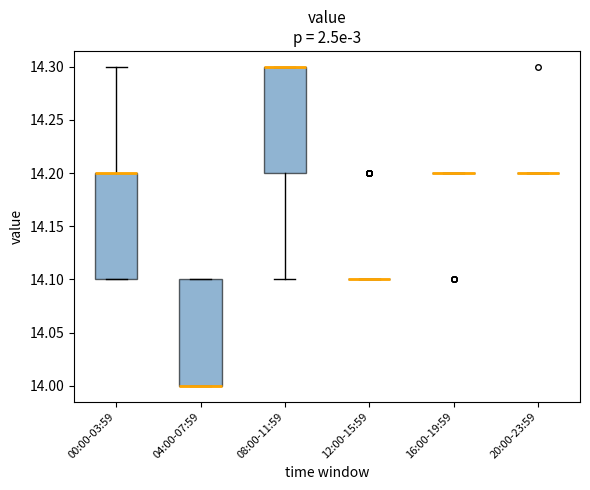

Reading left to right, read every box against the y-axis: the position of its median line, the range the box covers, and the ends of its whiskers. The values are not printed on the chart, so give them approximately, as read against the axis.

00:00-03:59: median 14.2 (drawn on the box's upper edge), box 14.1 to 14.2, whiskers 14.1 to 14.3
04:00-07:59: median 14.0 (drawn on the box's lower edge), box 14.0 to 14.1, whiskers 14.0 to 14.1
08:00-11:59: median 14.3 (drawn on the box's upper edge), box 14.2 to 14.3, whiskers 14.1 to 14.3
12:00-15:59: box collapsed to a line at 14.1, whiskers 14.1 to 14.1
16:00-19:59: box collapsed to a line at 14.2, whiskers 14.2 to 14.2
20:00-23:59: box collapsed to a line at 14.2, whiskers 14.2 to 14.2